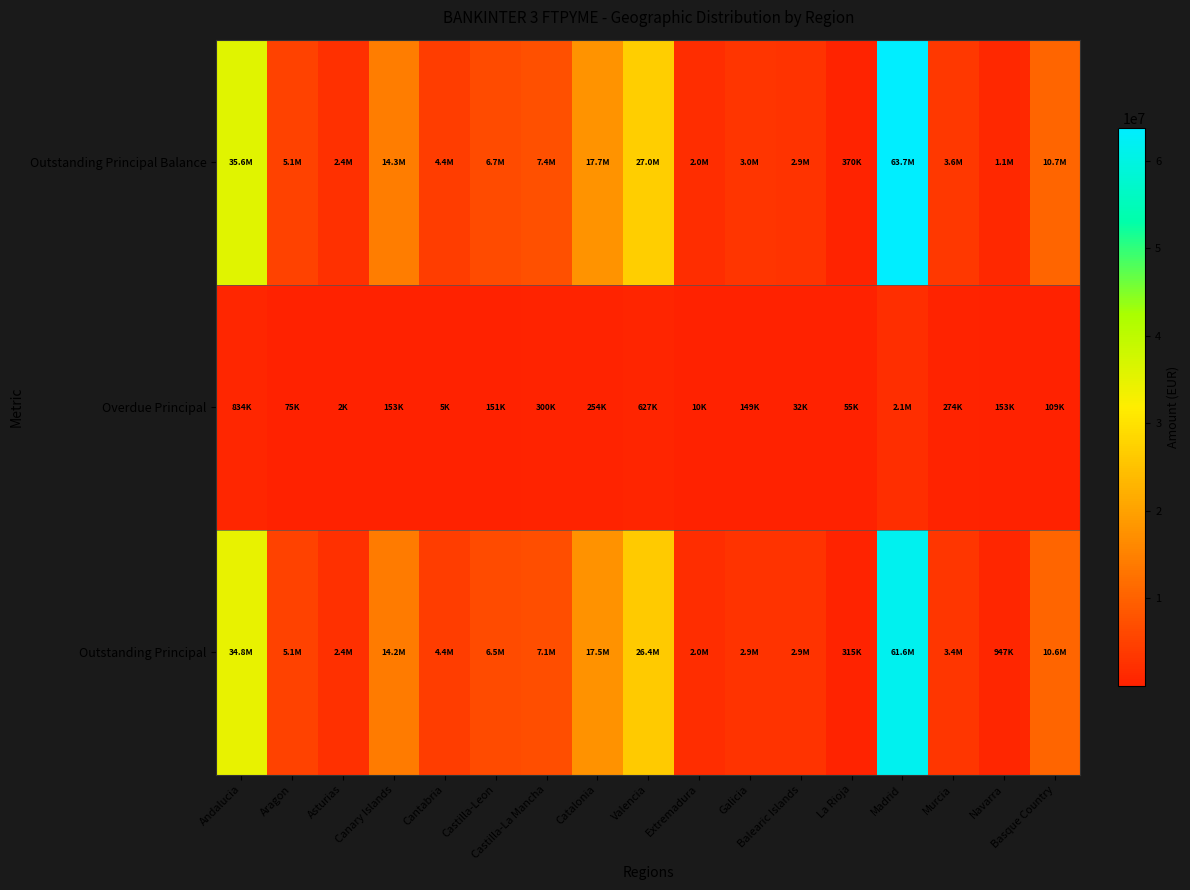

Which series has the widest spread of values?

Outstanding Principal Balance